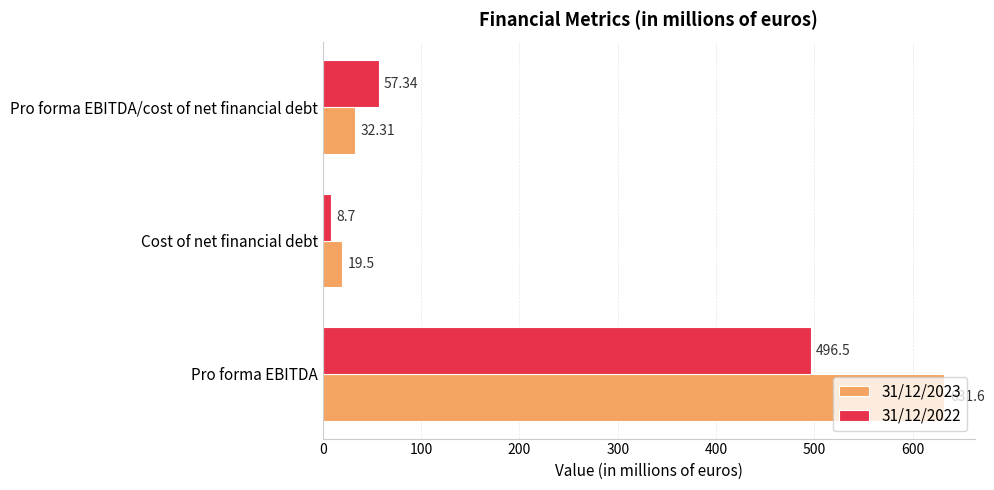

What is the total value across all series at Cost of net financial debt?

28.2